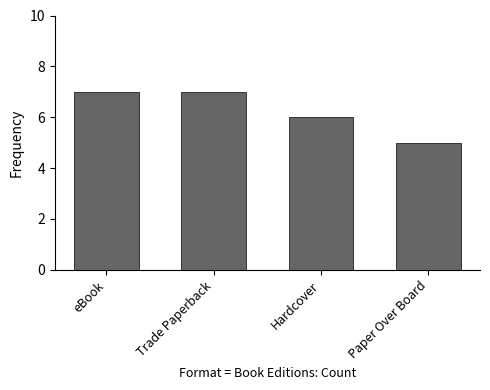

At which category does the chart reach its minimum across all series?

Paper Over Board